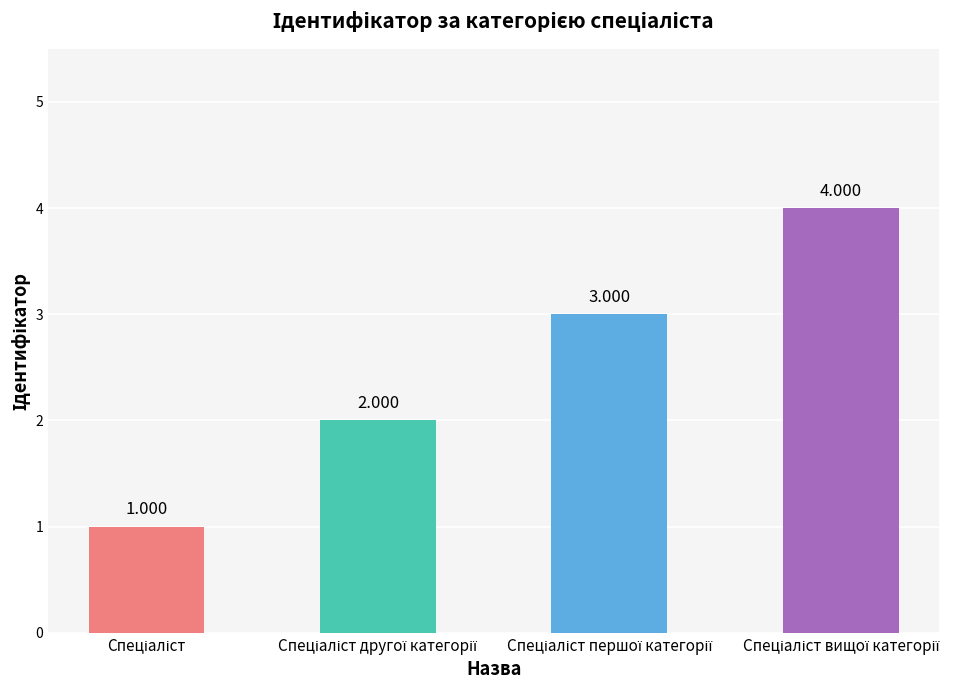

Rank the categories by value from lowest to highest.

Спеціаліст, Спеціаліст другої категорії, Спеціаліст першої категорії, Спеціаліст вищої категорії